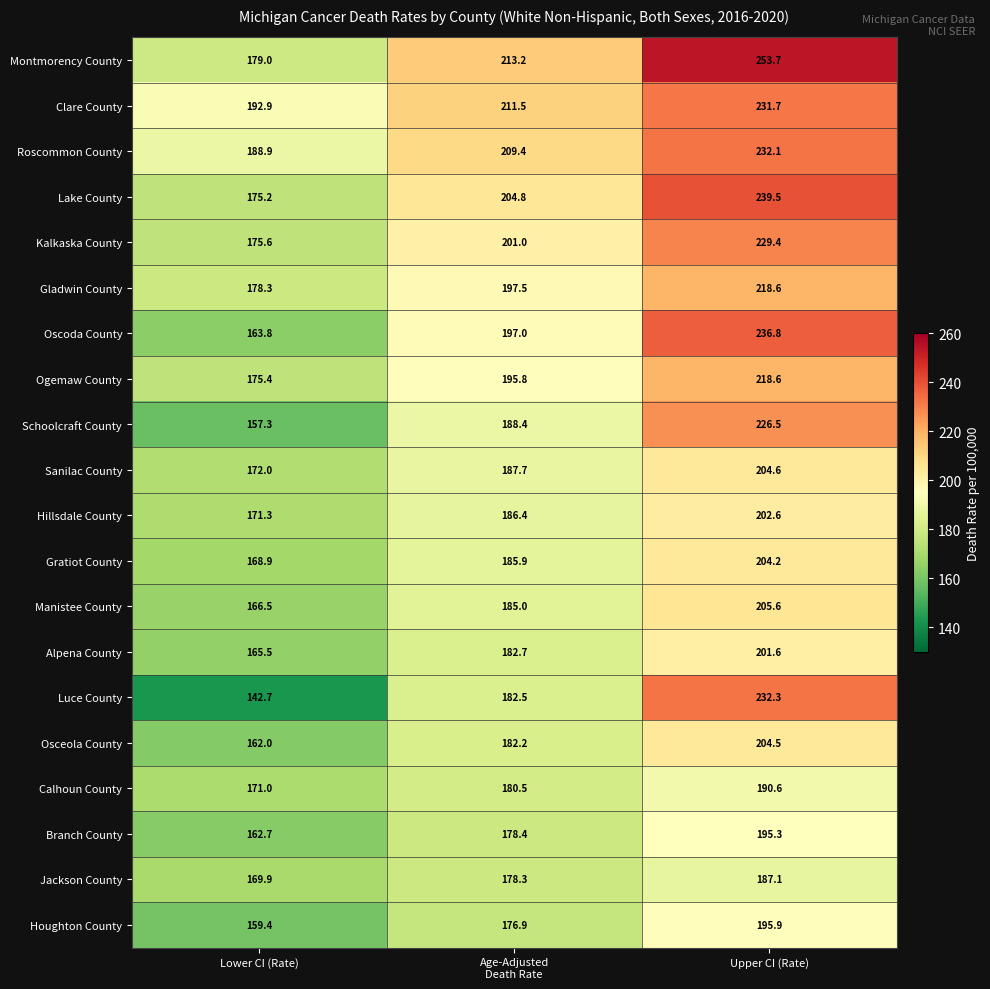

True or false: Oscoda County has a value of 236.8 at Upper CI (Rate).

True